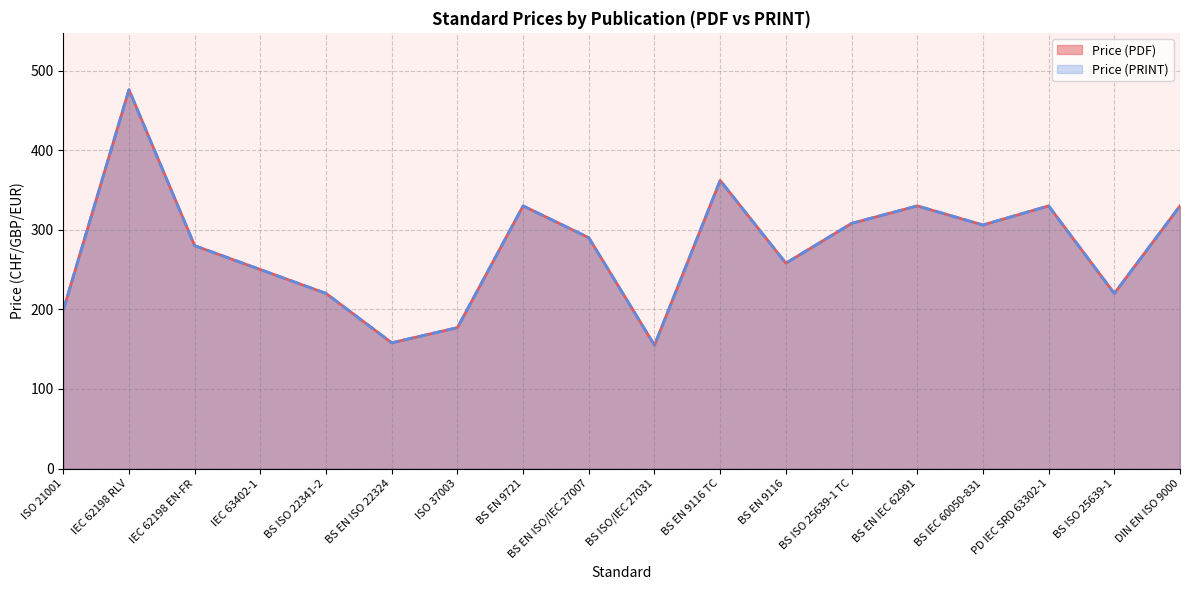

The value of Price (PRINT) at BS EN IEC 62991 is 330. True or false?

True